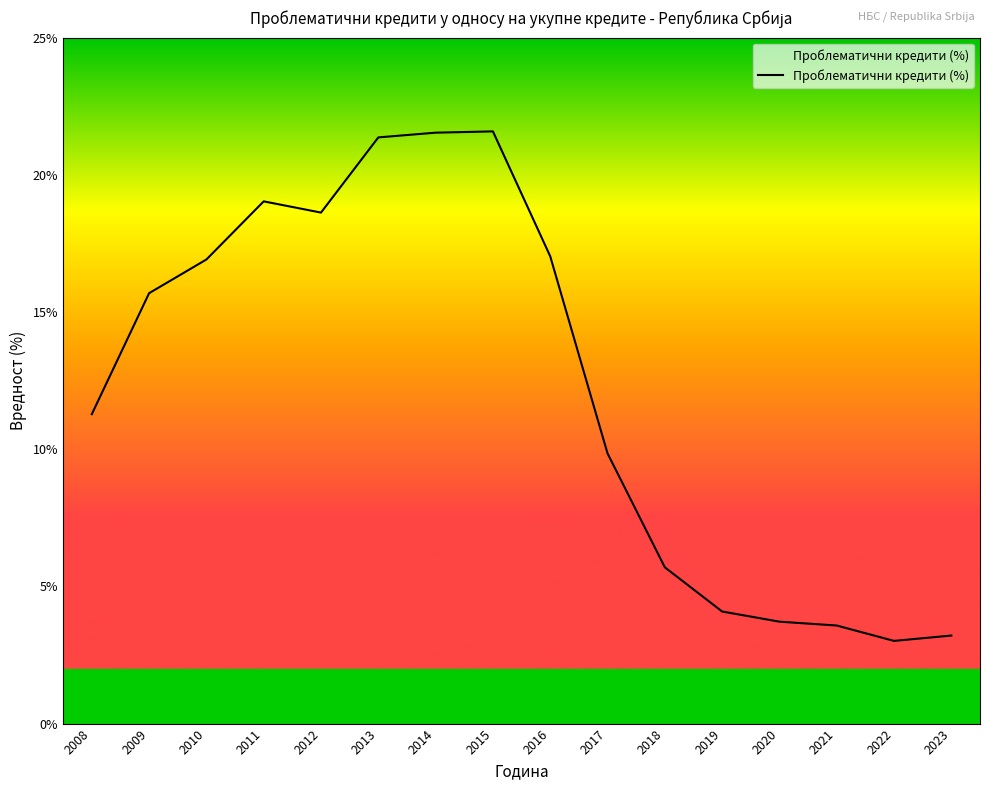

How many lines are shown in the chart?

1